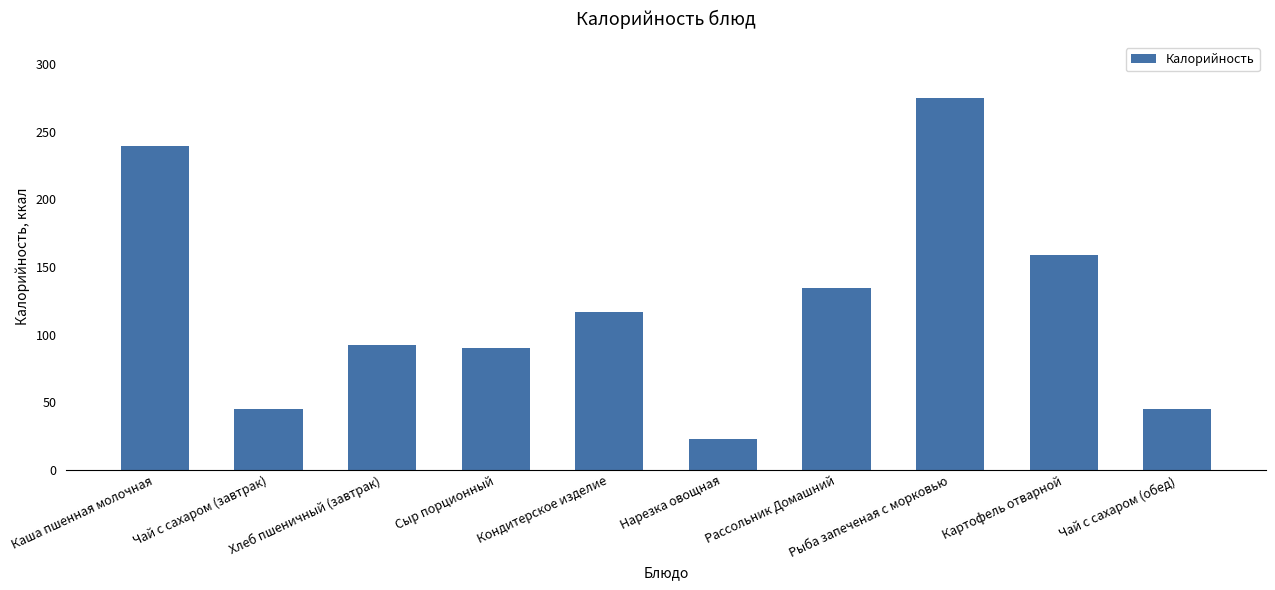

Is it true that the value at Картофель отварной is 52.5?

False